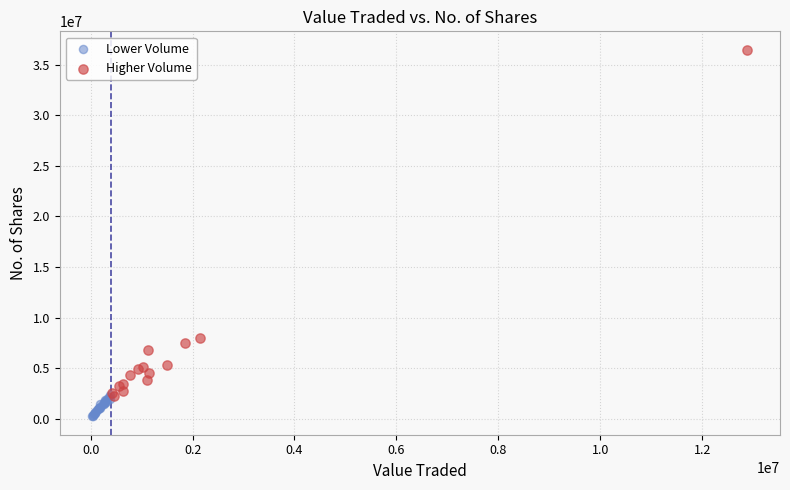

Which series reaches the minimum Y coordinate?

Lower Volume